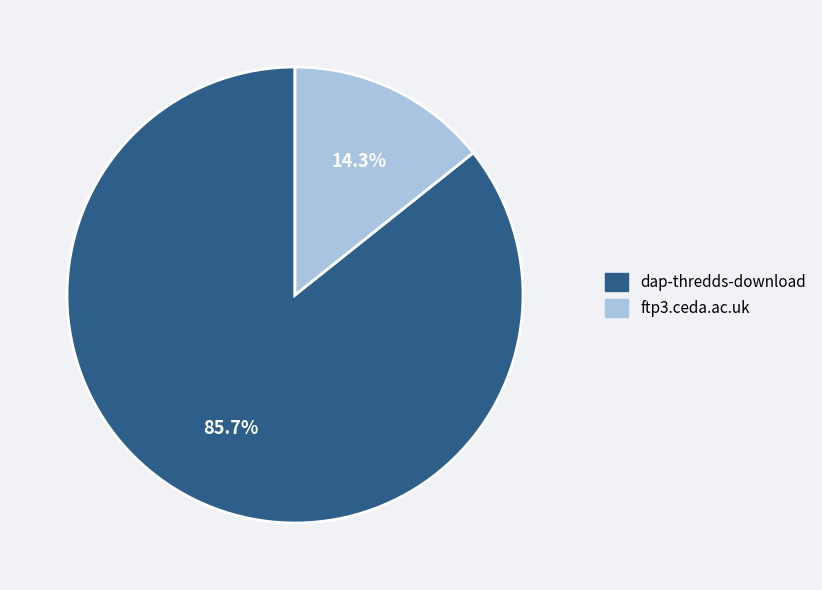

Approximately how many times larger is the value at dap-thredds-download compared to ftp3.ceda.ac.uk?

6.0